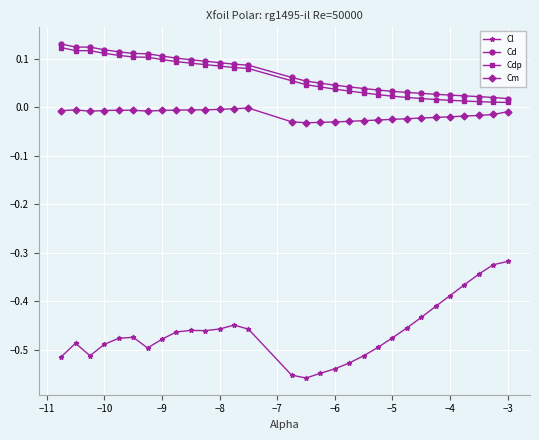

True or false: Cm and Cd cross at least once.

False